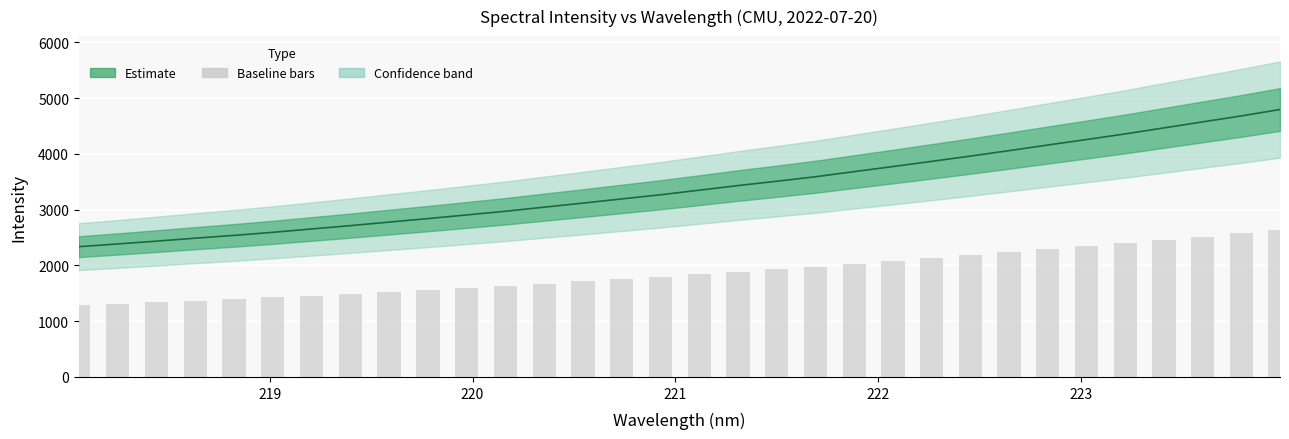

How many groups of bars are there?

32